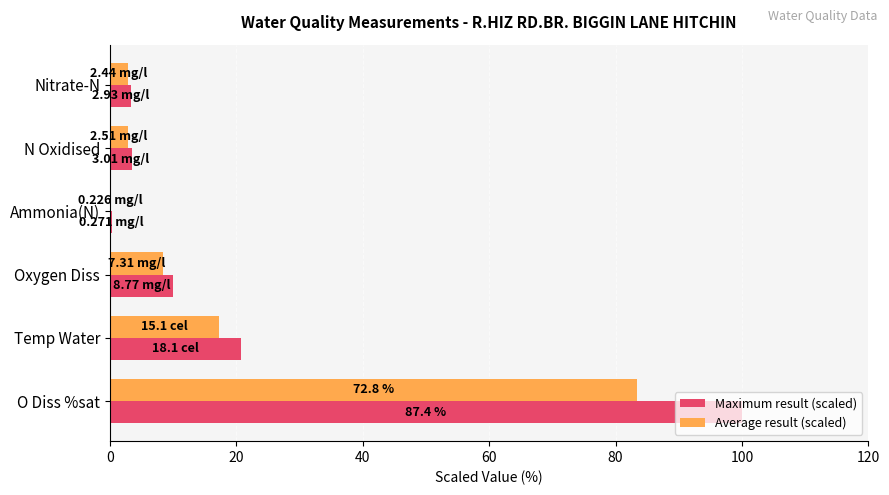

What is the sum of the Maximum result (scaled) values at Oxygen Diss and Temp Water?

30.8